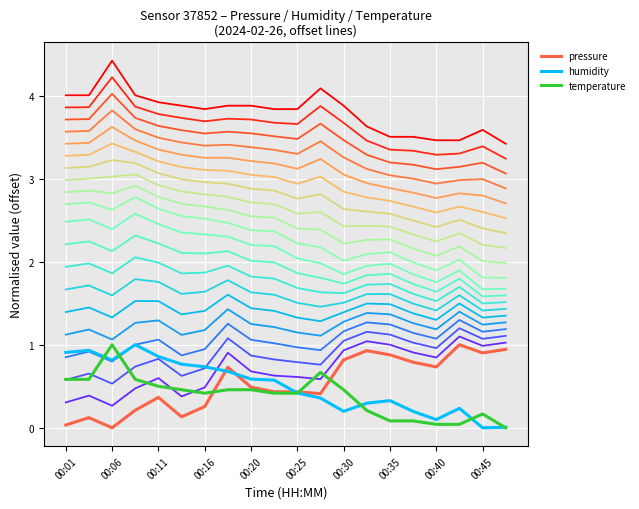

Does the chart have visible grid lines?

Yes